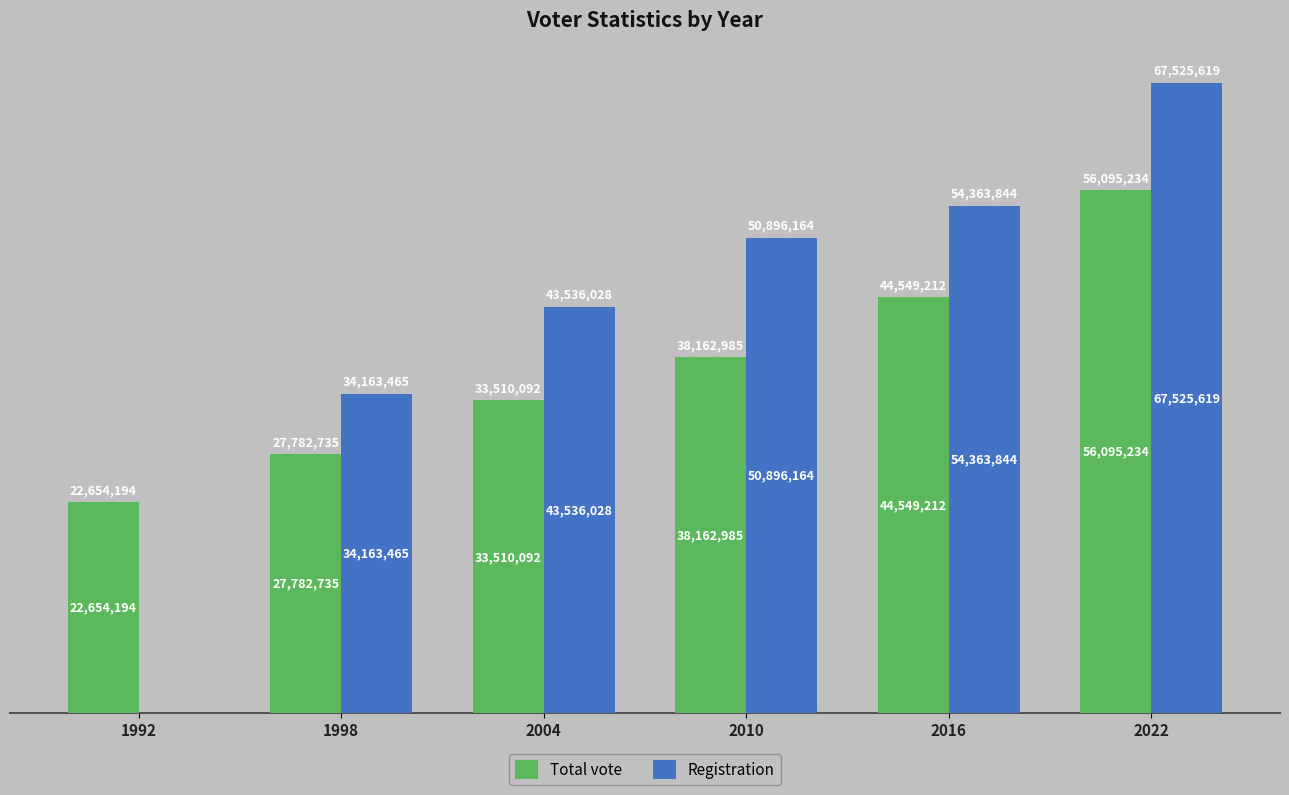

Which label corresponds to the largest value in the chart?

2022